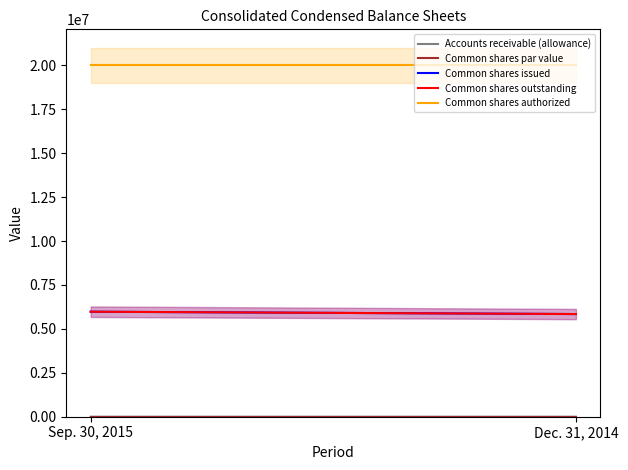

Reading right to left, list all the values displayed in this chart.

Accounts receivable (allowance): Dec. 31, 2014=120	Sep. 30, 2015=113
Common shares par value: Dec. 31, 2014=1	Sep. 30, 2015=1
Common shares issued: Dec. 31, 2014=5844000	Sep. 30, 2015=5977000
Common shares outstanding: Dec. 31, 2014=5844000	Sep. 30, 2015=5977000
Common shares authorized: Dec. 31, 2014=20000000	Sep. 30, 2015=20000000